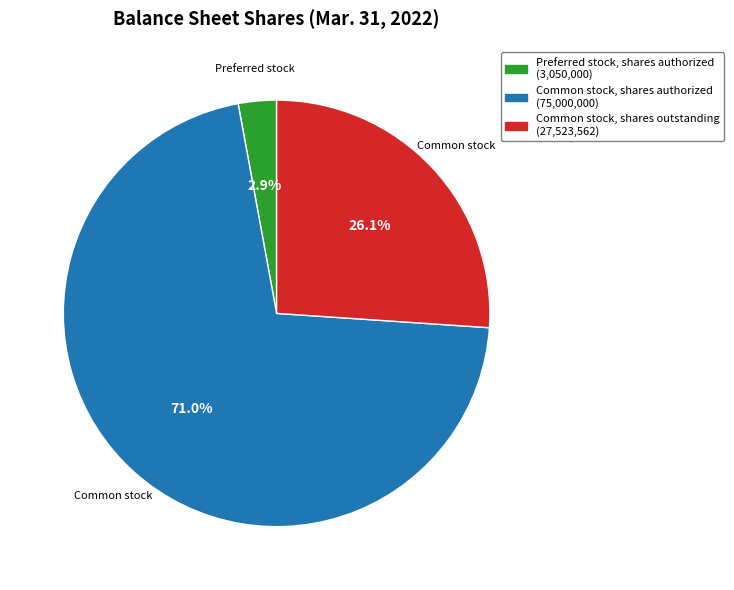

Is there a majority slice in this chart?

Yes